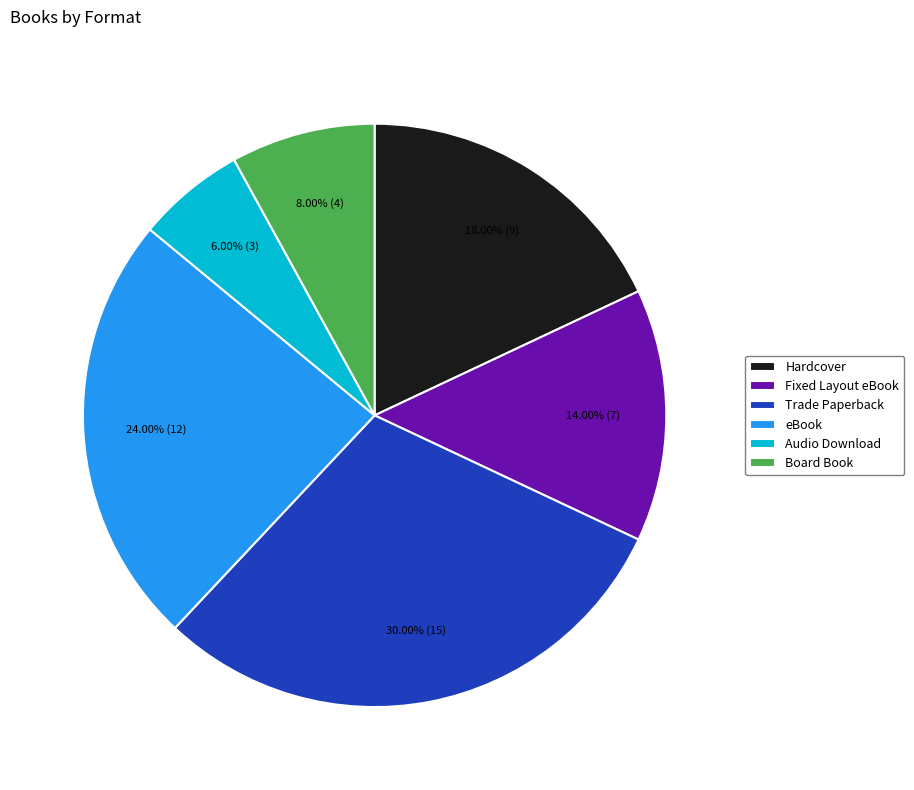

What is the ratio of the value at Audio Download to the value at Hardcover?

0.3